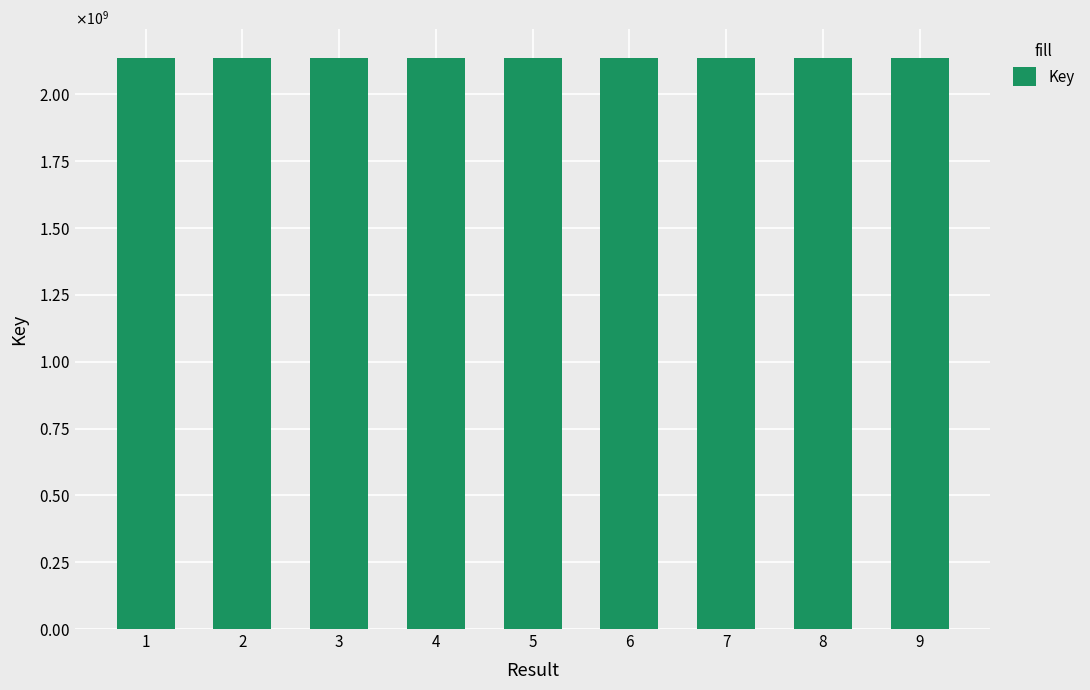

Which has a higher value, 6 or 2?

6